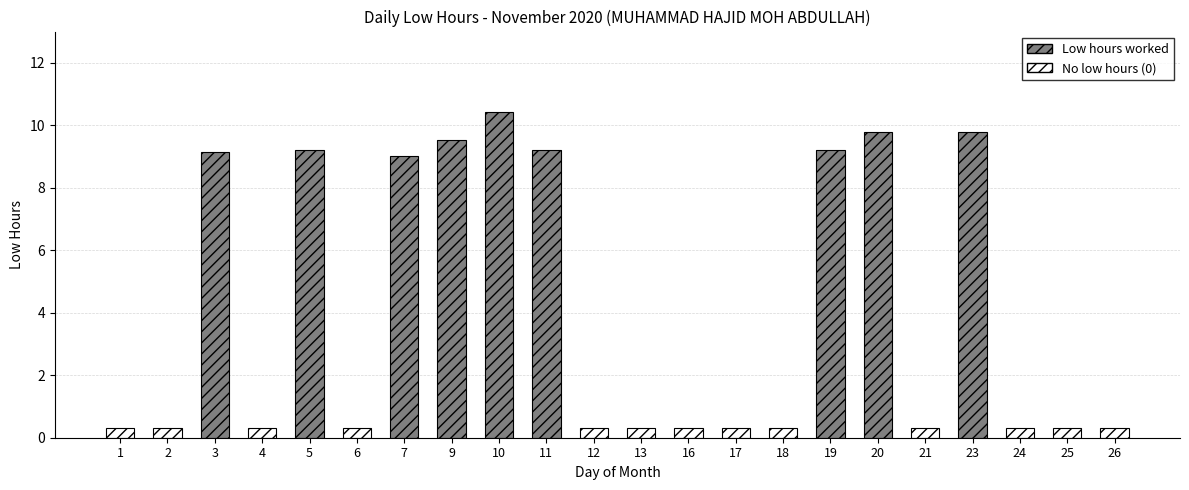

Count the number of categories in the chart.

22